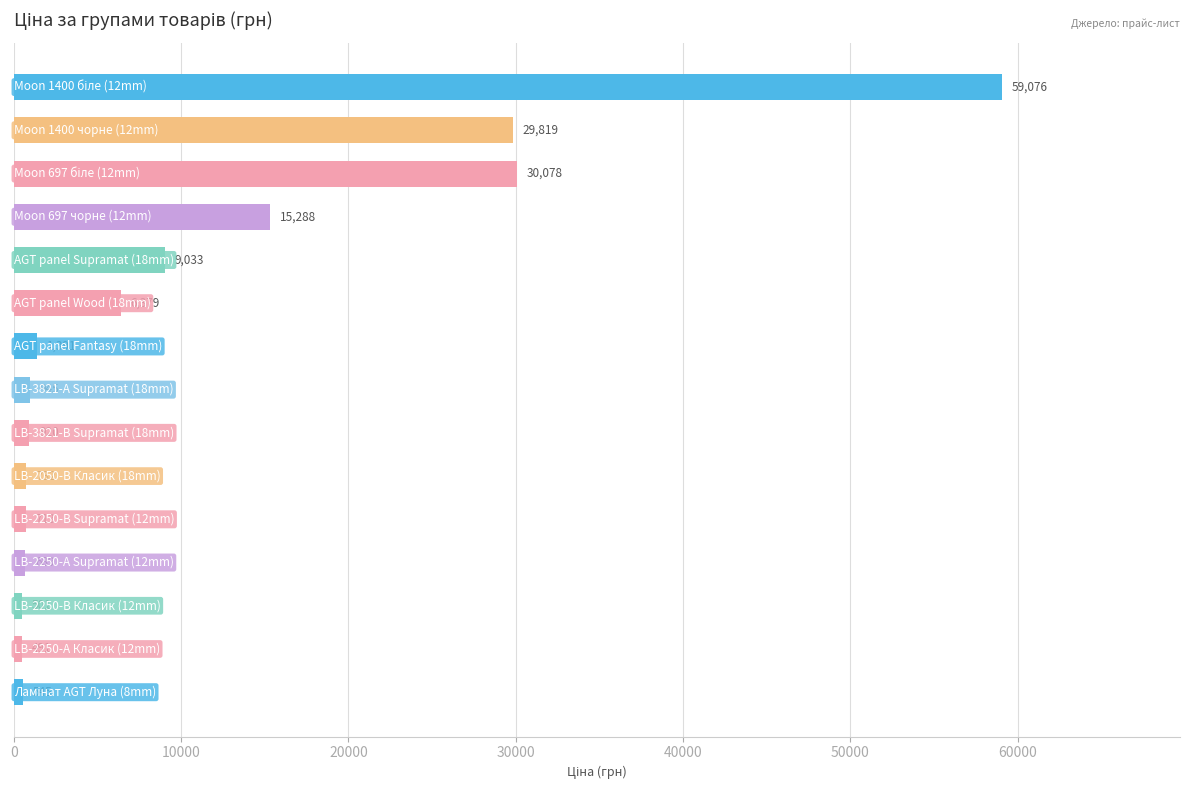

What is the difference between the second highest and minimum values?

29587.0